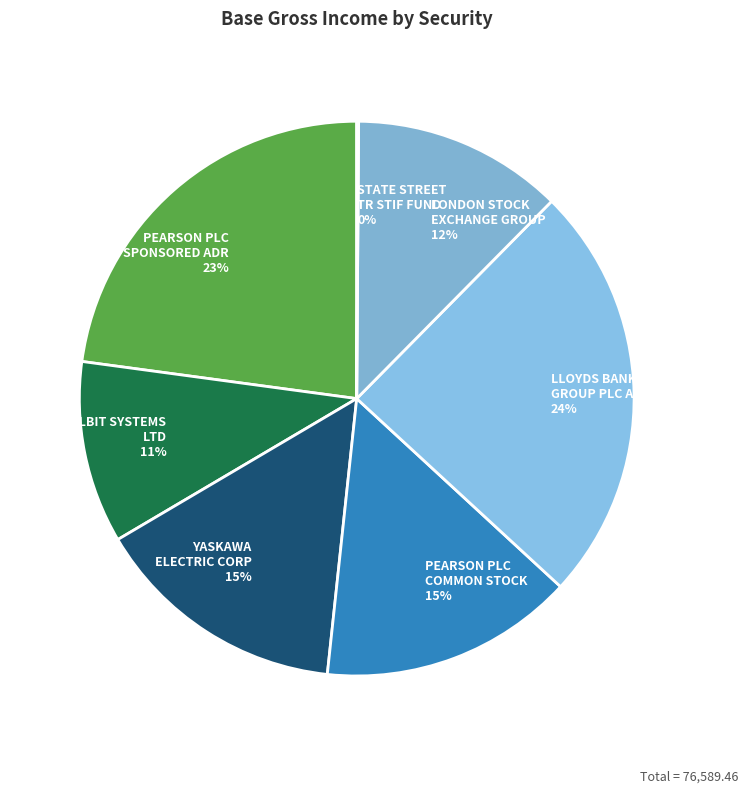

The PEARSON PLC COMMON STOCK 15% slice represents 15% of the pie. True or false?

True